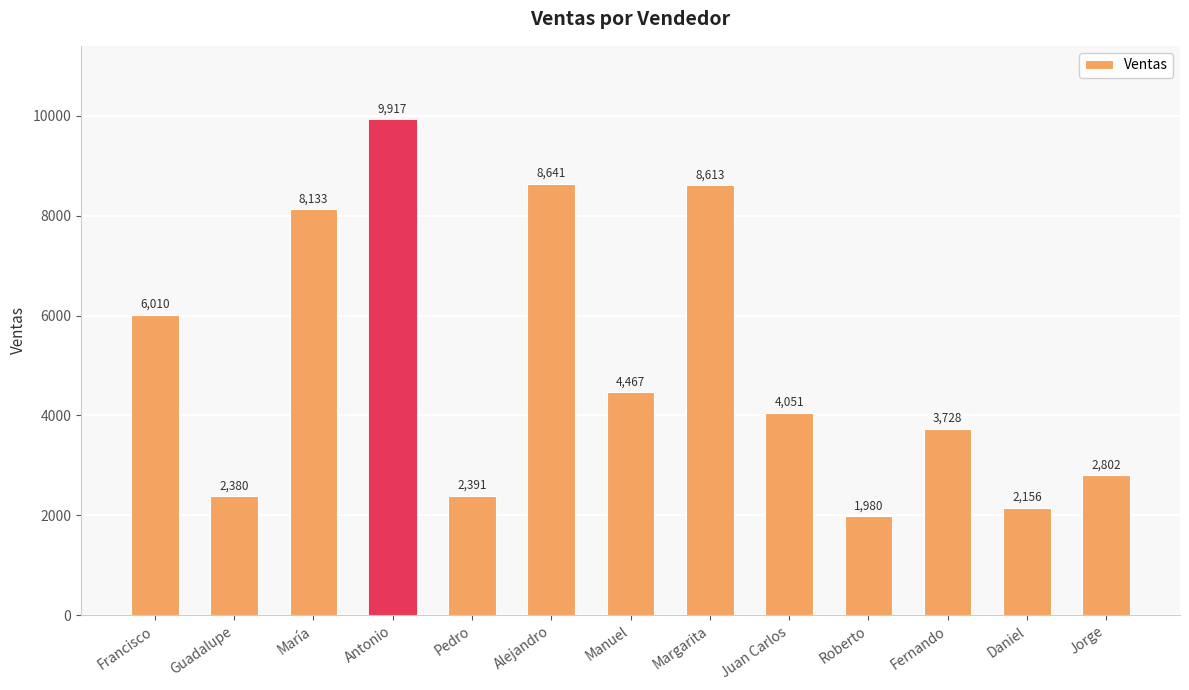

Are the bars grouped side by side (vs. stacked)?

No